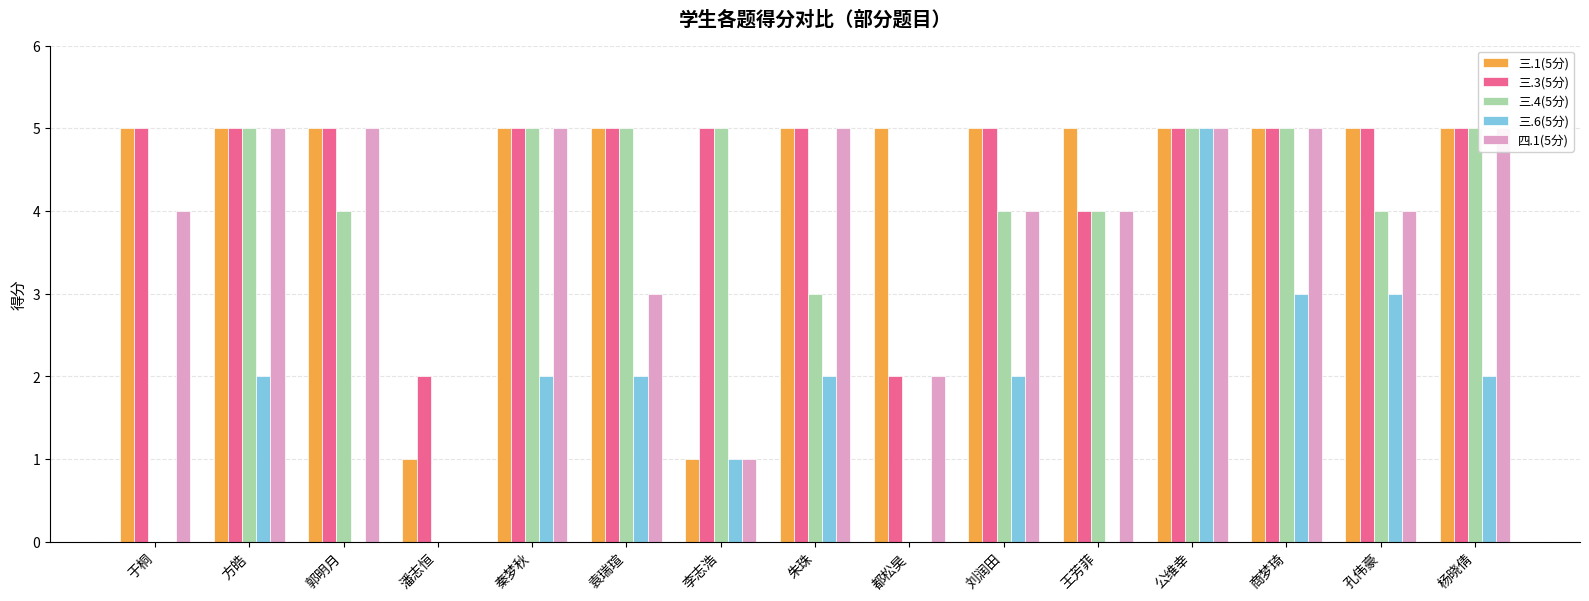

What is the maximum value for 三.3(5分)?

5